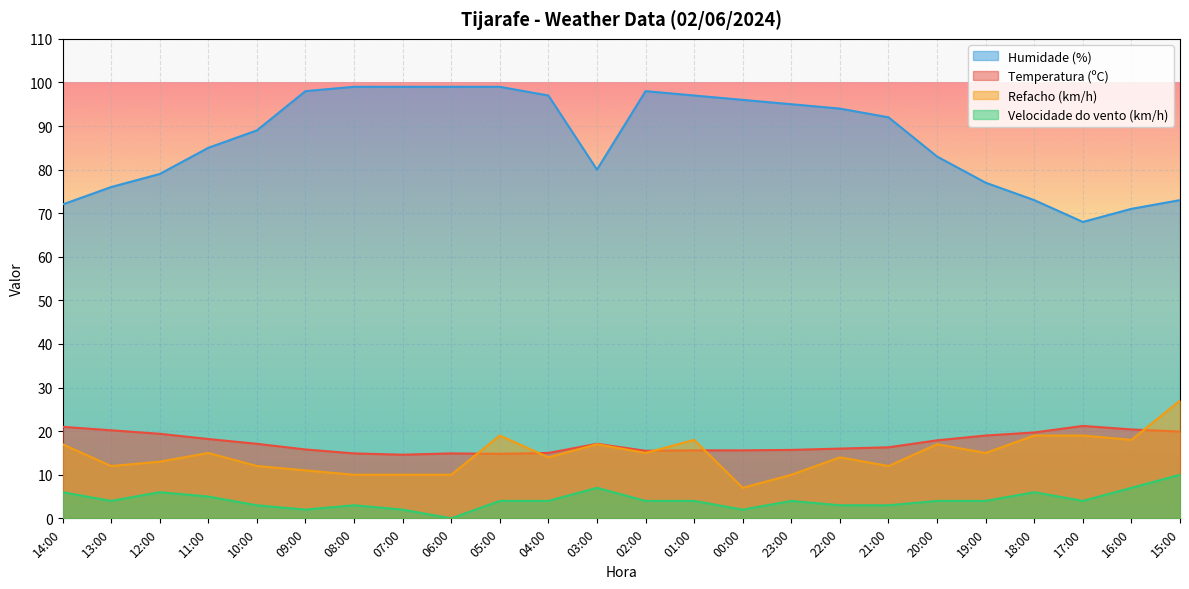

What is the label of the 5th point from the right?

19:00